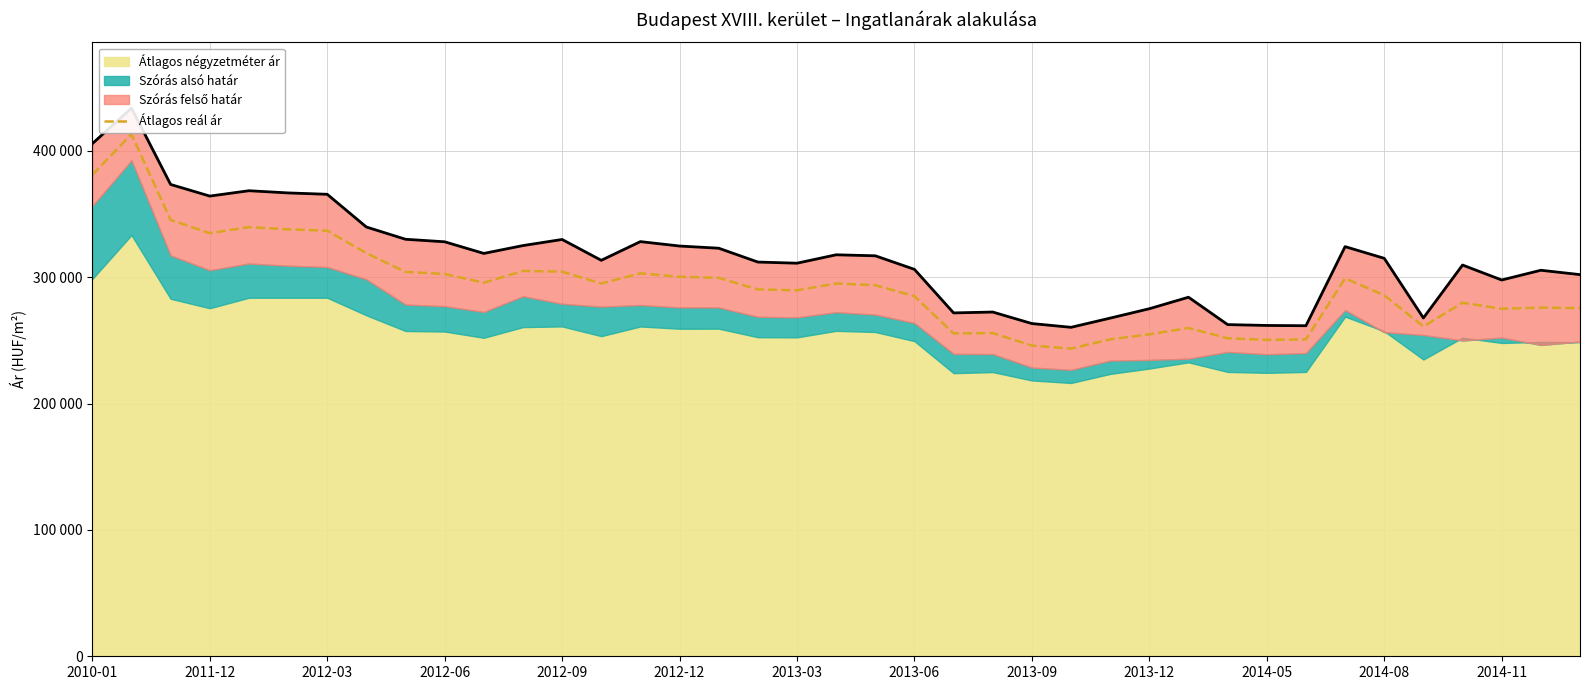

What is the change in value from 2014-08 to 32?

-5877